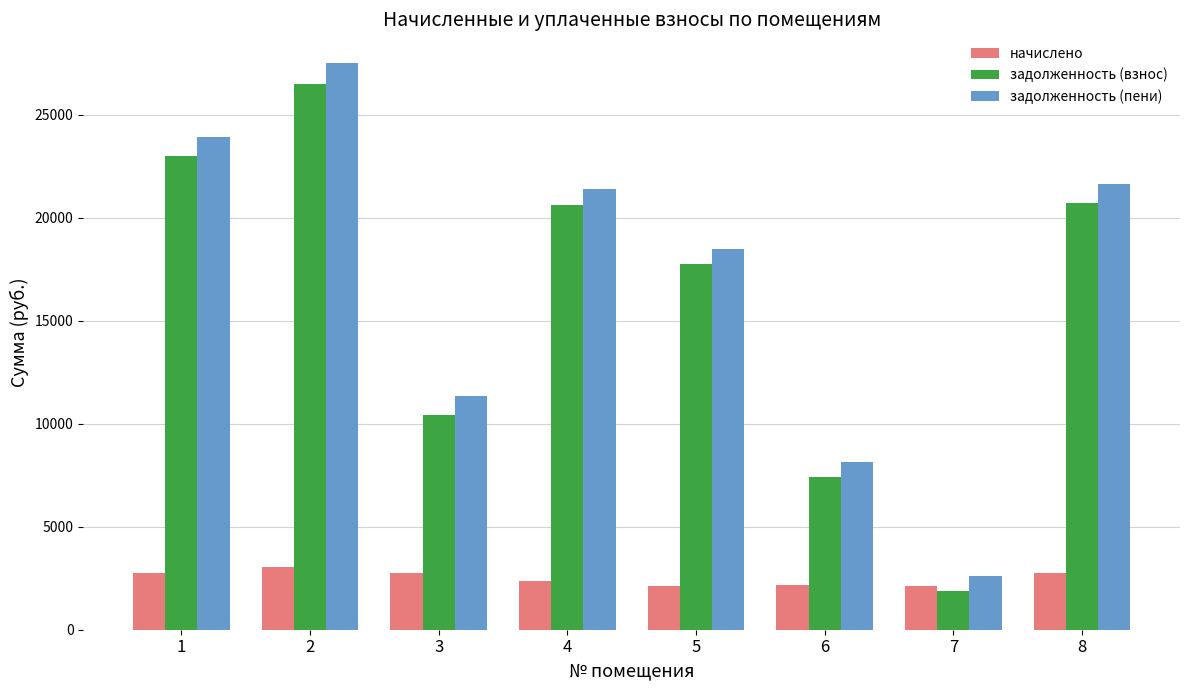

Which series has the largest range (max minus min)?

задолженность (пени)